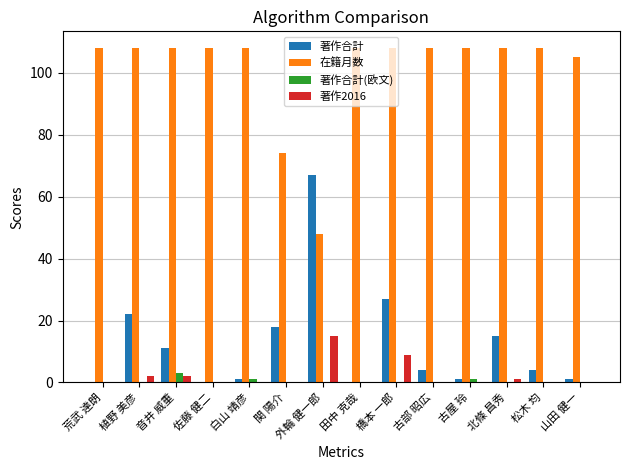

The 著作合計(欧文) series shows 0 at 荒武 達朗. True or false?

True